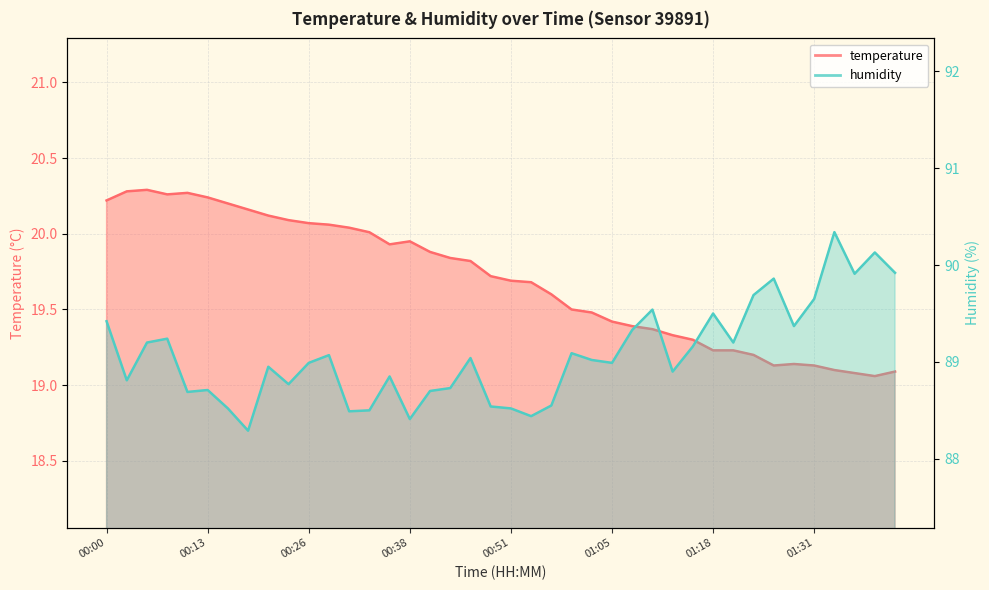

Which series changed the most between 00:13 and 00:56?

temperature